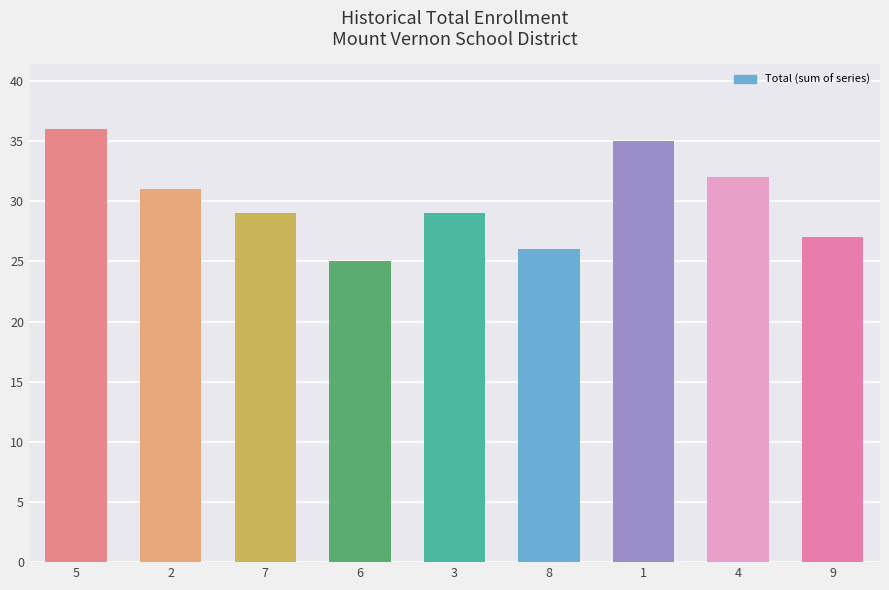

What position from the left is 3?

5